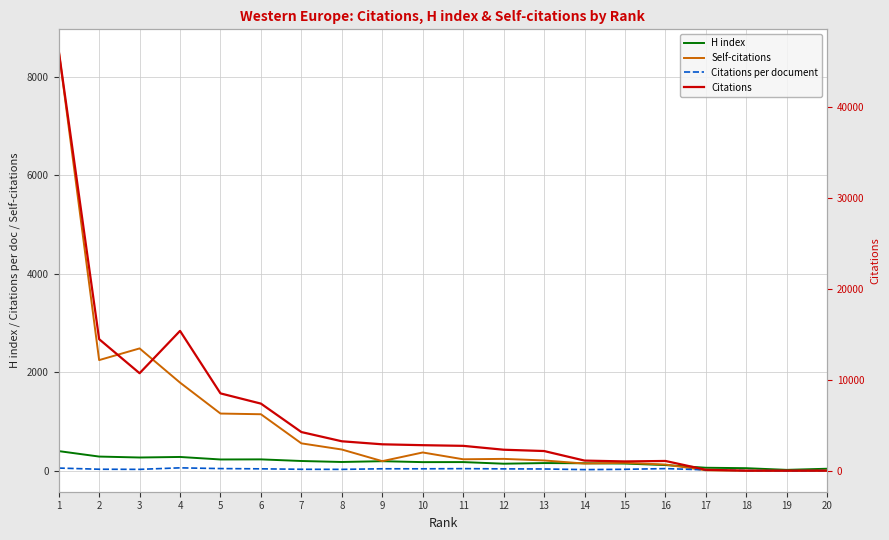

At which category does Self-citations reach its first local peak?

3